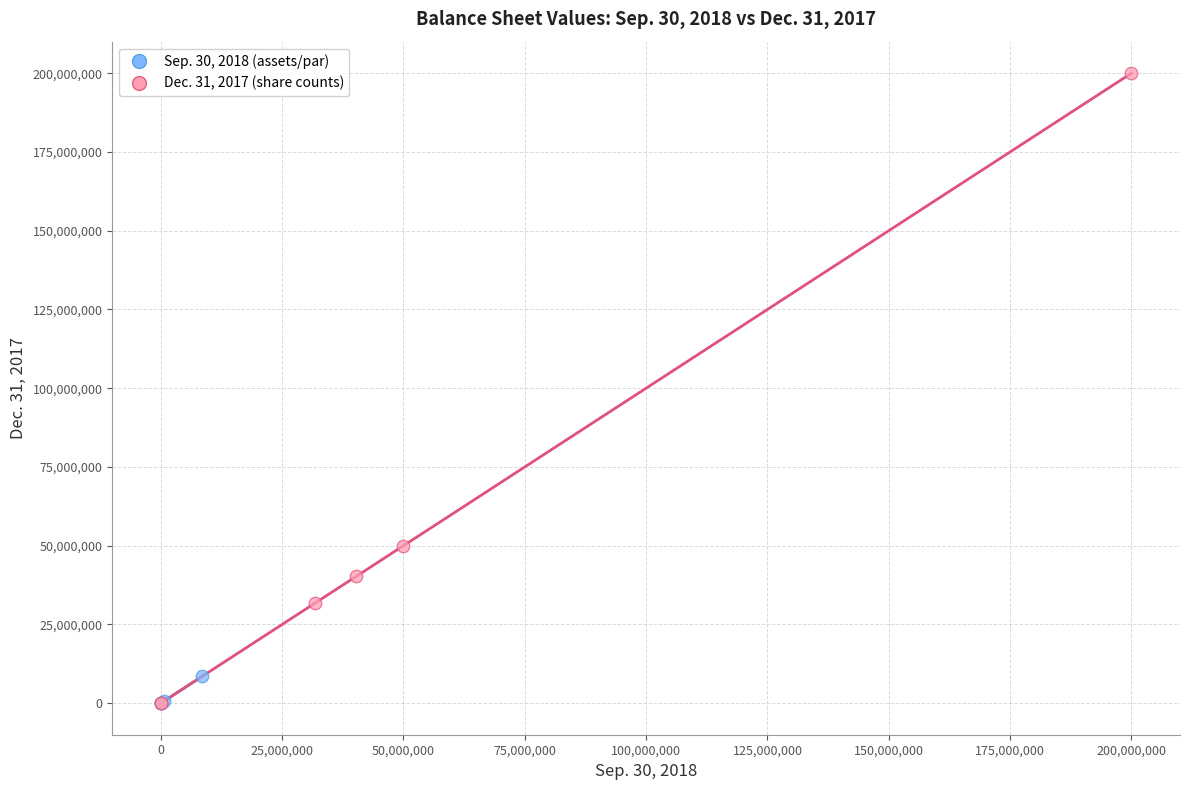

Which series has the widest spread of Y values?

Dec. 31, 2017 (share counts)